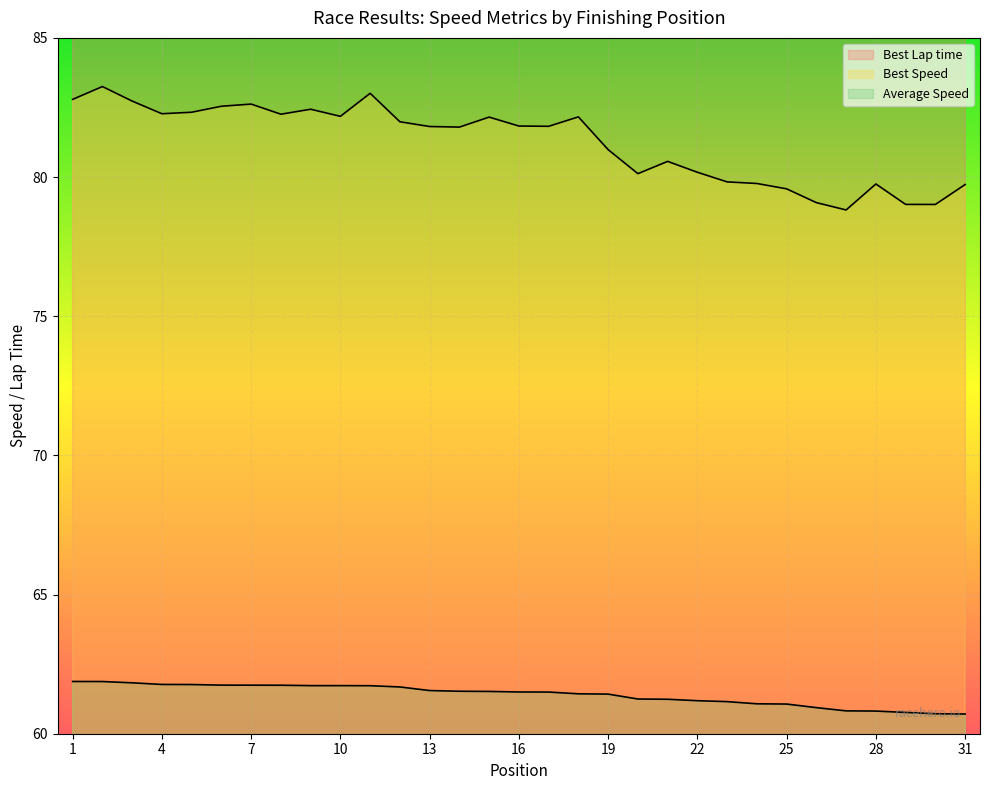

What is the value of the Best Speed point at the 5th from the left?

82.3